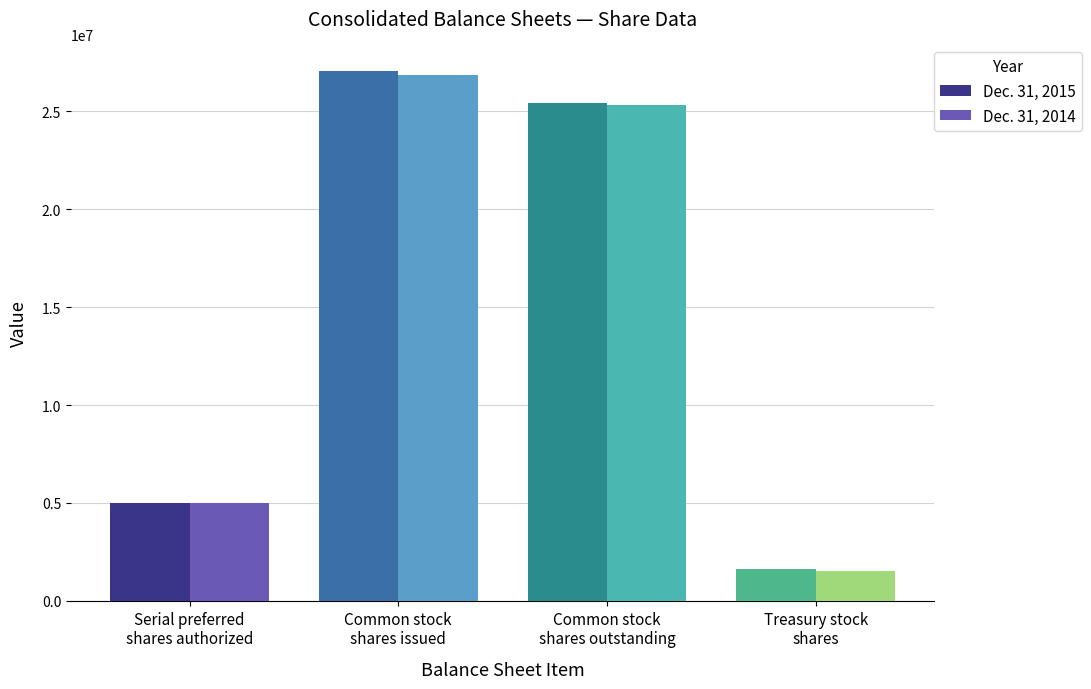

Reading left to right, extract all data points from this chart.

Dec. 31, 2015: Serial preferred
shares authorized=5000000	Common stock
shares issued=27069000	Common stock
shares outstanding=25445000	Treasury stock
shares=1624000
Dec. 31, 2014: Serial preferred
shares authorized=5000000	Common stock
shares issued=26881000	Common stock
shares outstanding=25337000	Treasury stock
shares=1544000